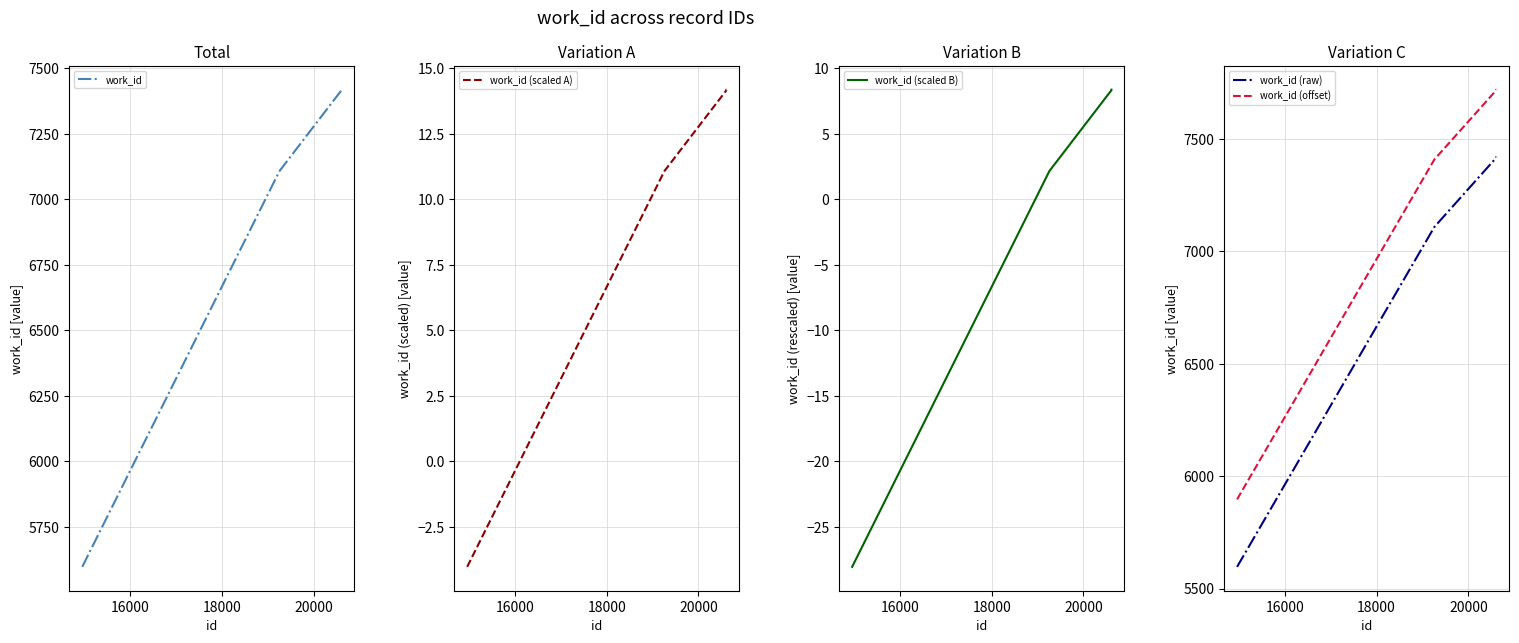

What is the lowest value of the work_id (scaled A) series?

-4.0